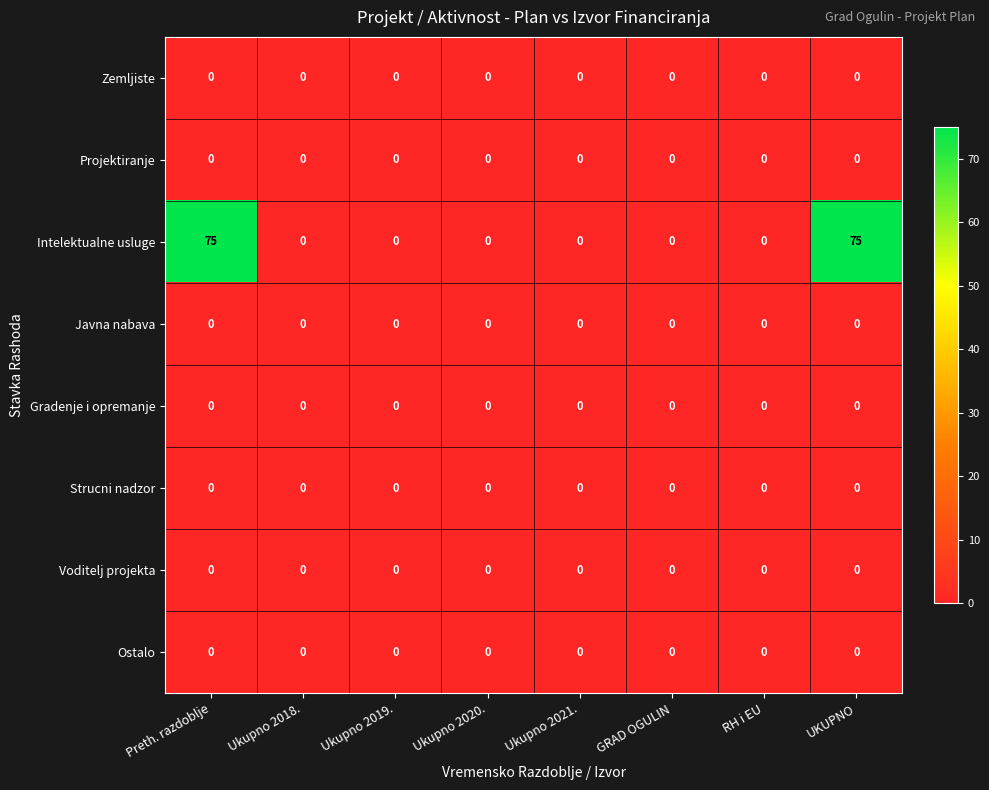

Which series has the largest range (max minus min)?

Intelektualne usluge